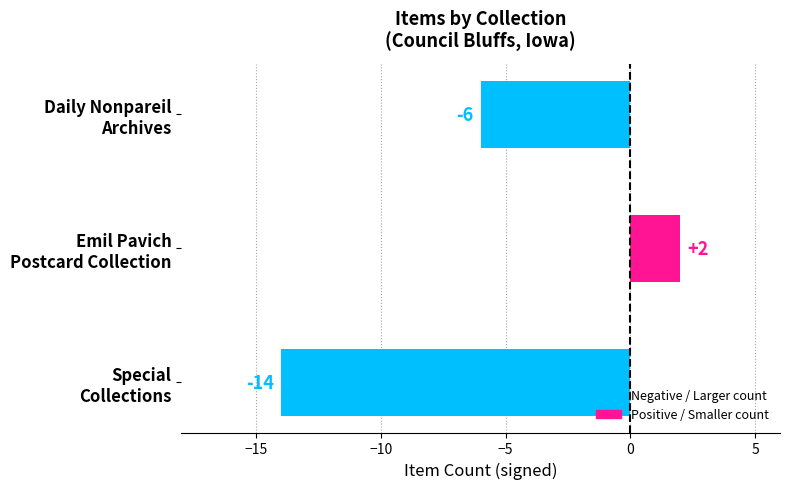

Count the values in the range -14 to 2.

3